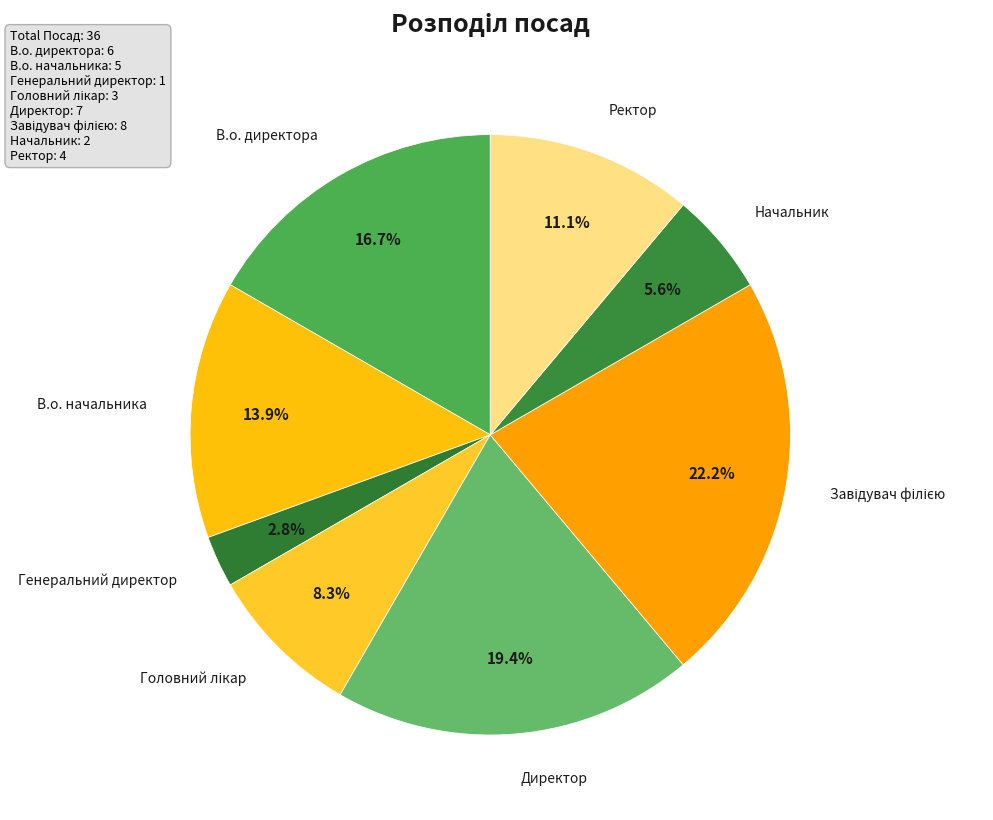

How many segments does this pie chart have?

8